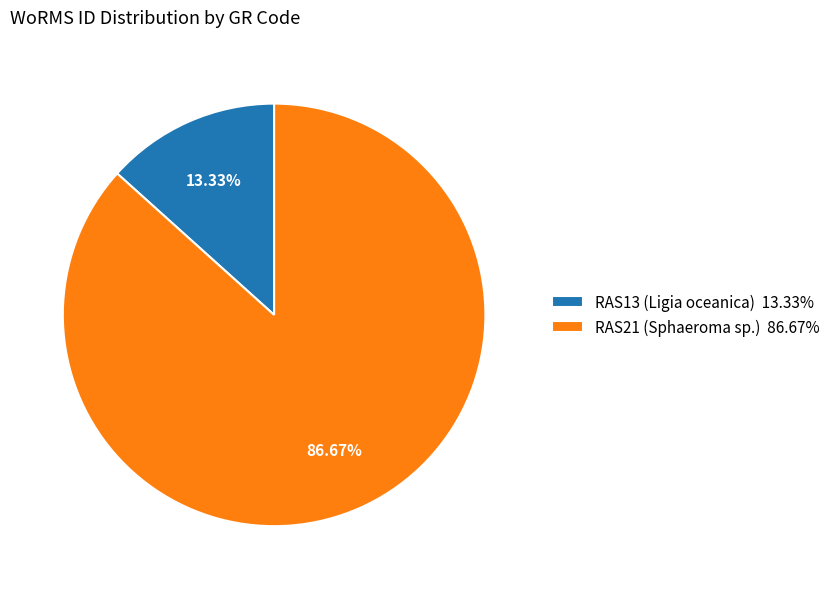

Which slice is the largest?

RAS21 (Sphaeroma sp.)